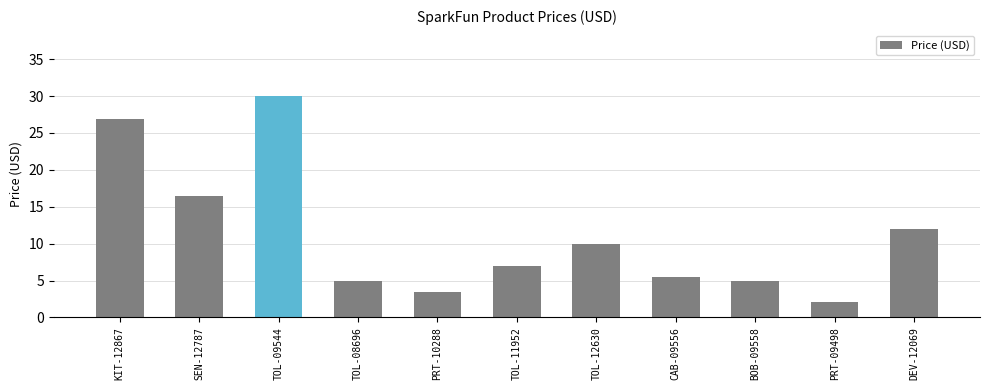

Does the chart contain any negative values?

No